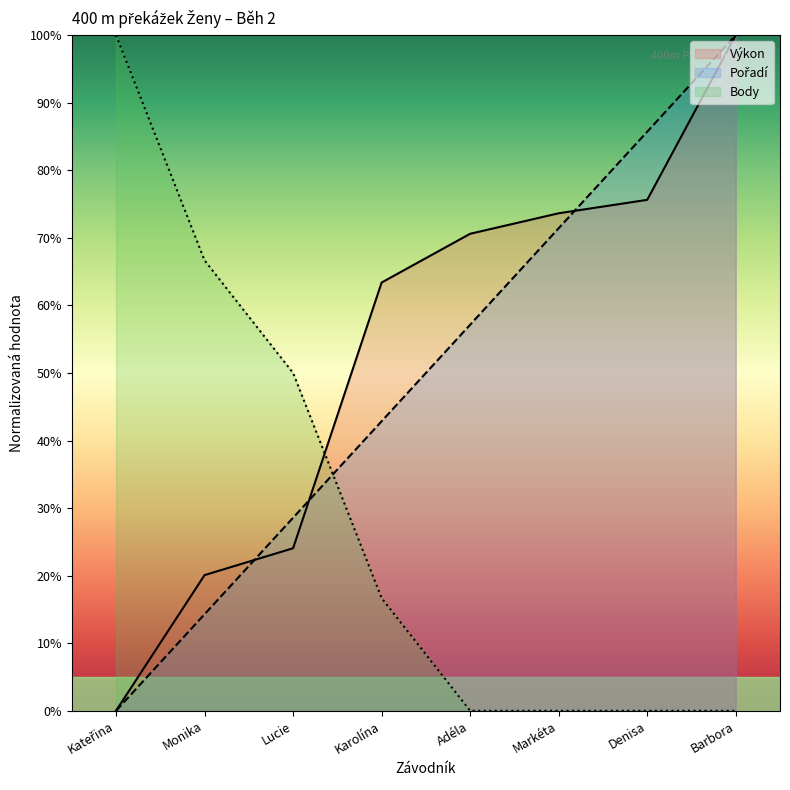

The Výkon series shows 26.4 at Karolína. True or false?

False